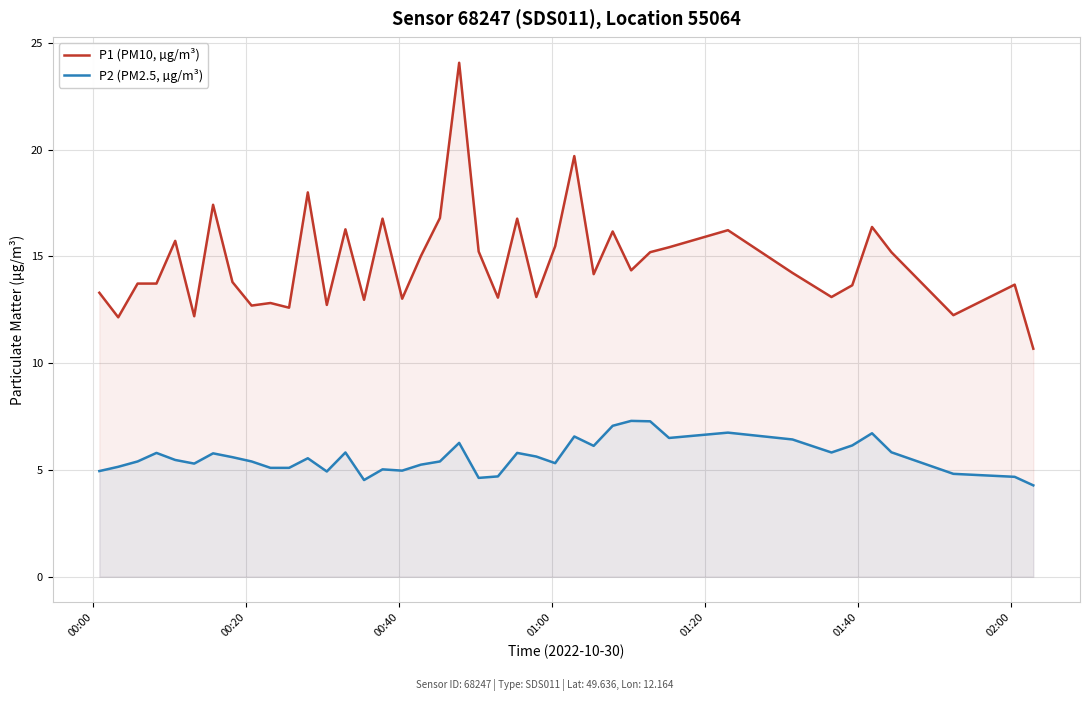

True or false: P1 (PM10, µg/m³) has more than 2 interior local peaks.

True